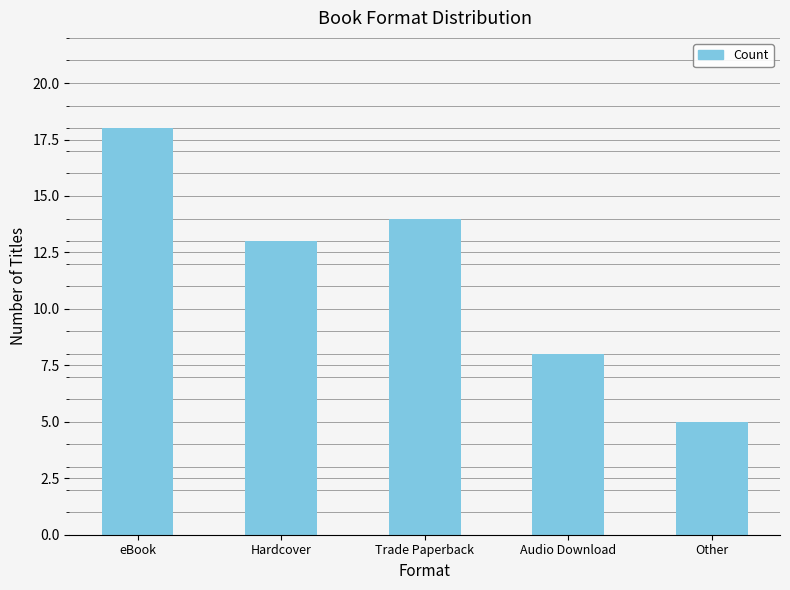

Where is the data nearest to the value 11?

Hardcover